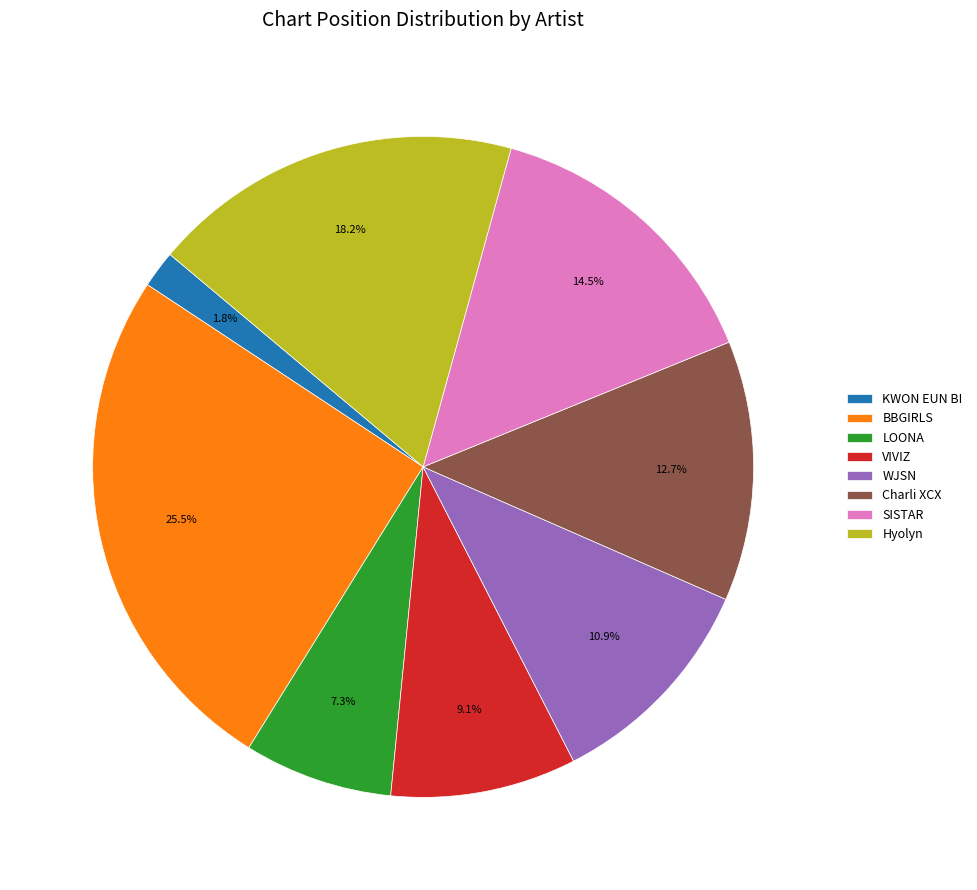

To the nearest percent, what portion does WJSN represent?

11%